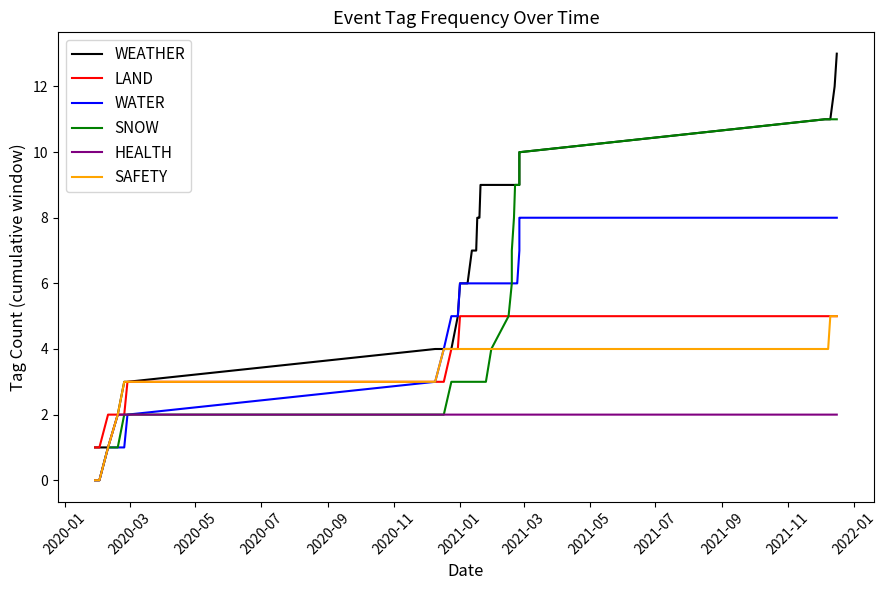

Reading left to right, extract all data points from this chart.

WEATHER: 1	1	1	2	3	3	4	4	4	5	6	6	6	6	7	7	8	8	8	9	9	9	9	9	9	9	9	9	9	9	9	10	10	11	11	11	12	13
LAND: 1	1	2	2	2	3	3	3	4	4	5	5	5	5	5	5	5	5	5	5	5	5	5	5	5	5	5	5	5	5	5	5	5	5	5	5	5	5
WATER: 0	0	1	1	1	2	3	4	5	5	6	6	6	6	6	6	6	6	6	6	6	6	6	6	6	6	6	6	6	6	7	8	8	8	8	8	8	8
SNOW: 0	0	1	1	2	2	2	2	3	3	3	3	3	3	3	3	3	3	3	3	3	3	4	5	6	7	8	9	9	9	9	10	10	11	11	11	11	11
HEALTH: 0	0	1	2	2	2	2	2	2	2	2	2	2	2	2	2	2	2	2	2	2	2	2	2	2	2	2	2	2	2	2	2	2	2	2	2	2	2
SAFETY: 0	0	1	2	3	3	3	4	4	4	4	4	4	4	4	4	4	4	4	4	4	4	4	4	4	4	4	4	4	4	4	4	4	4	4	5	5	5